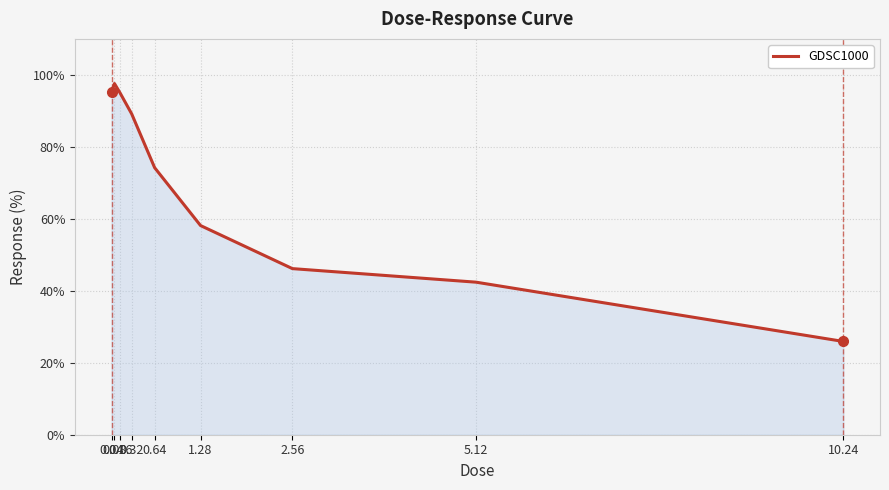

What is the difference between the maximum and minimum values?

71.7